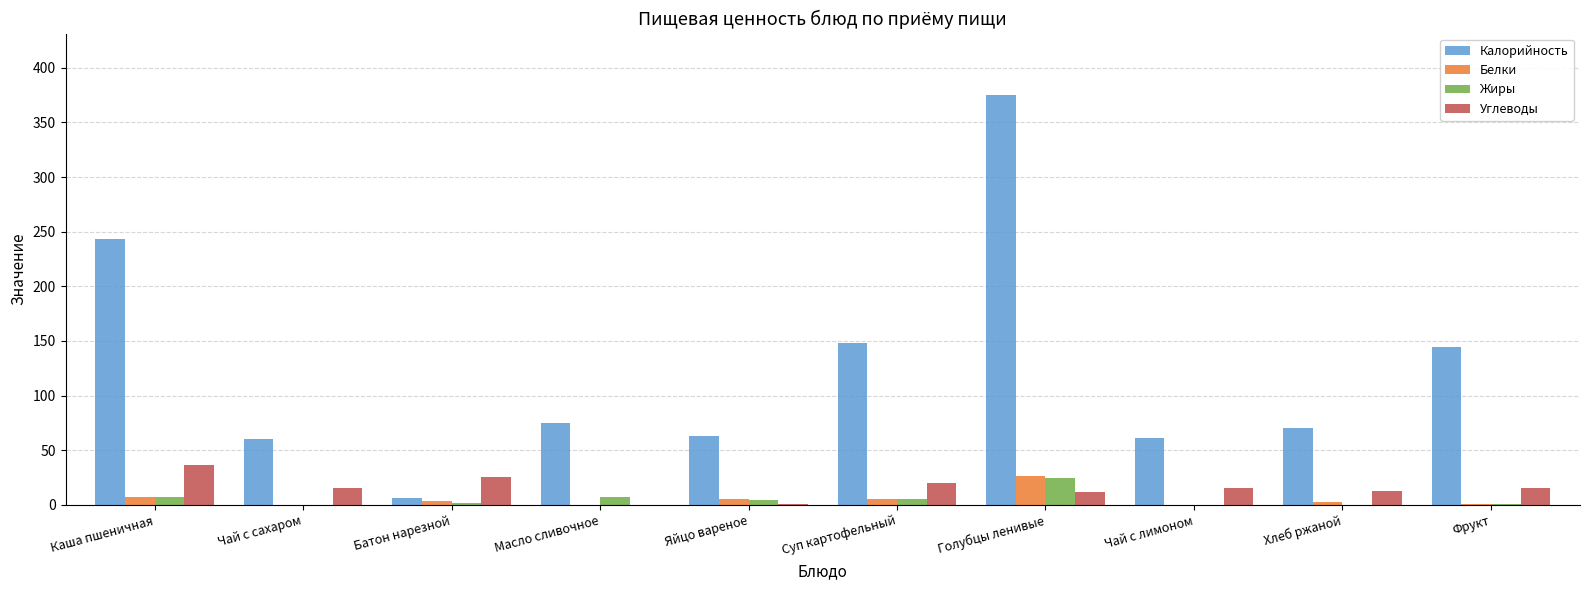

True or false: Жиры has a value of -15.3 at Чай с сахаром.

False